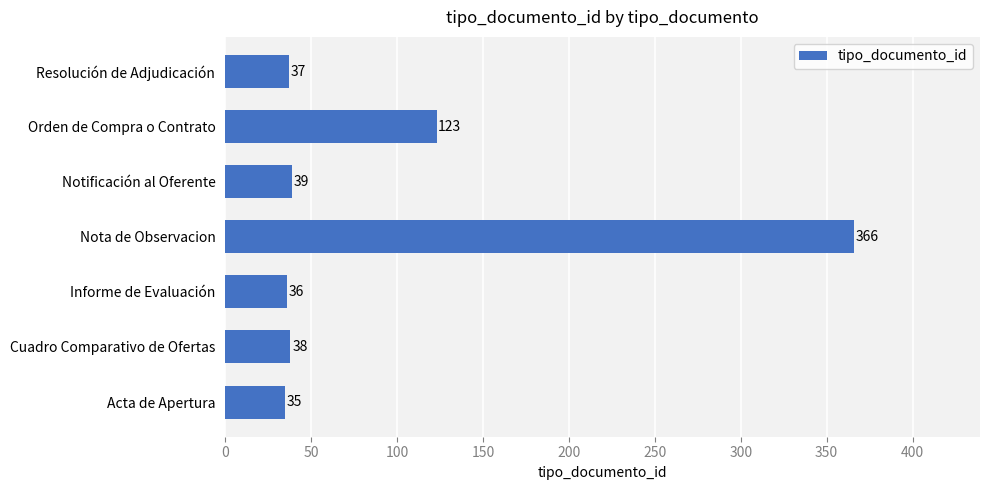

Between Cuadro Comparativo de Ofertas and Notificación al Oferente, which is larger?

Notificación al Oferente